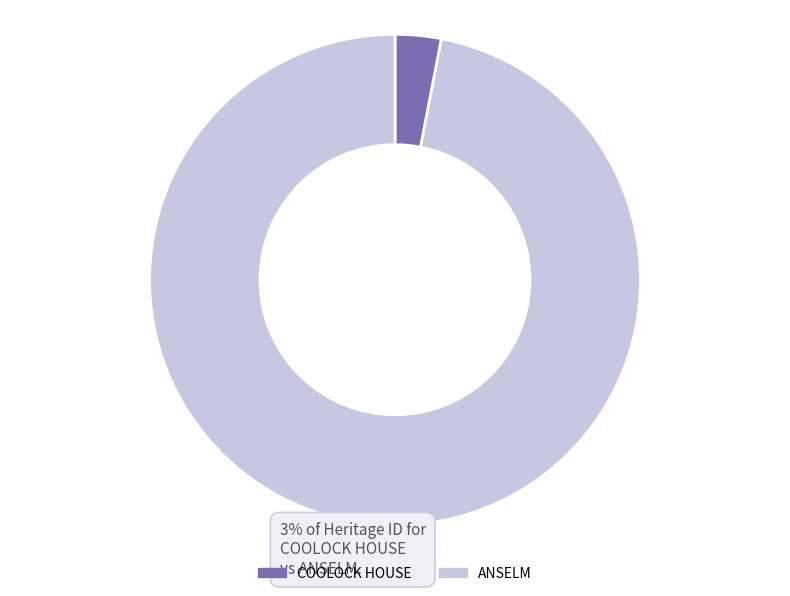

What is the ratio of the value at ANSELM to the value at COOLOCK HOUSE?

32.0